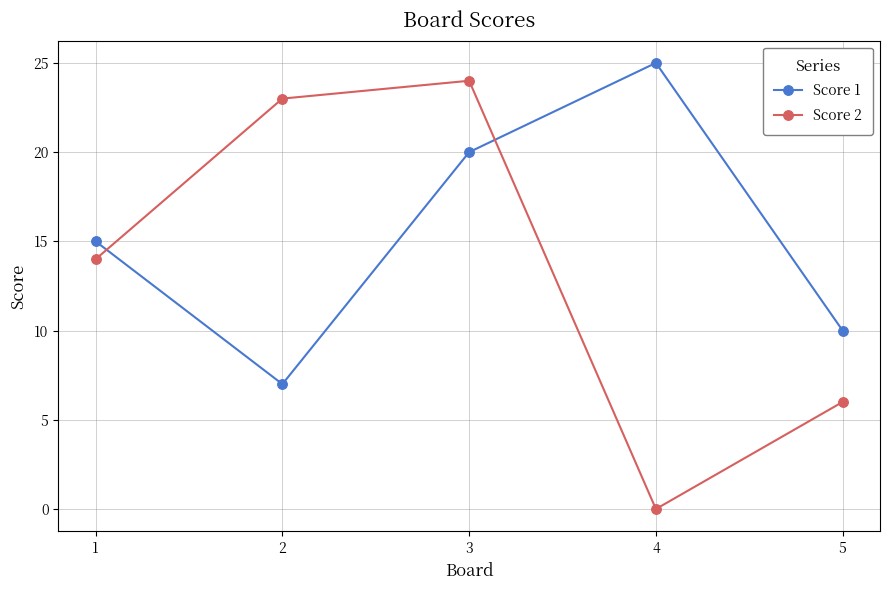

Count the number of data series in this chart.

2